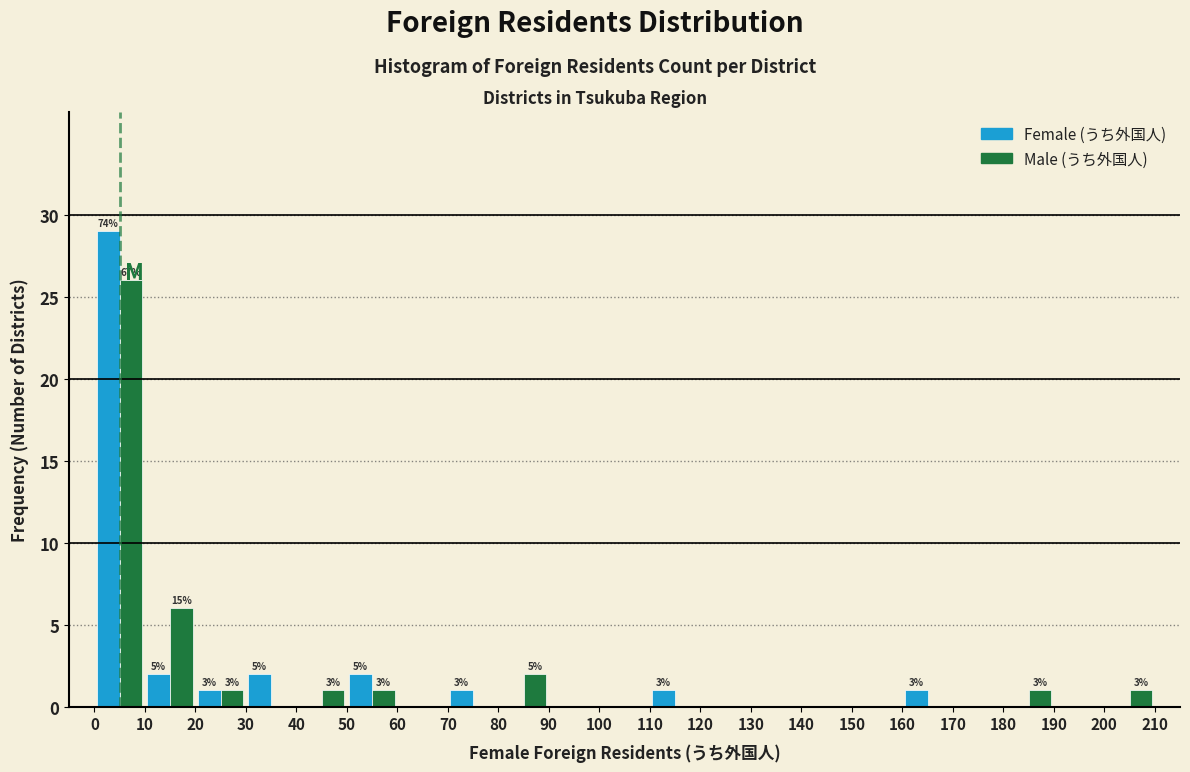

In the Female (うち外国人) series, which range on the x-axis has the tallest bar?

0 to 10